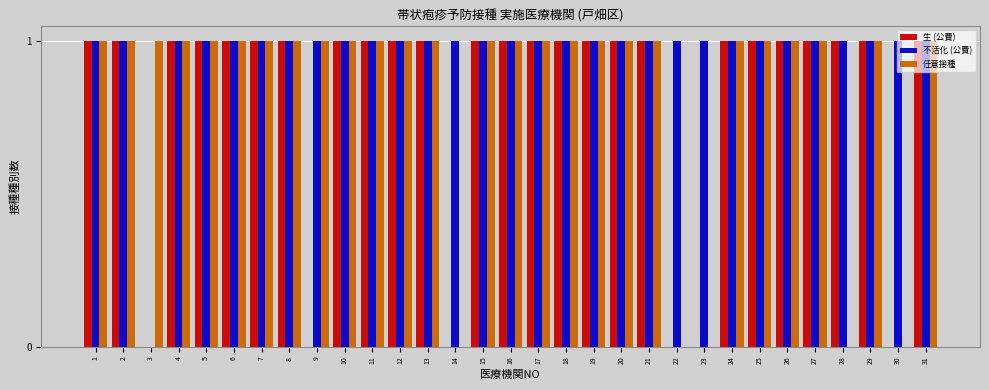

Are the bars horizontal?

No